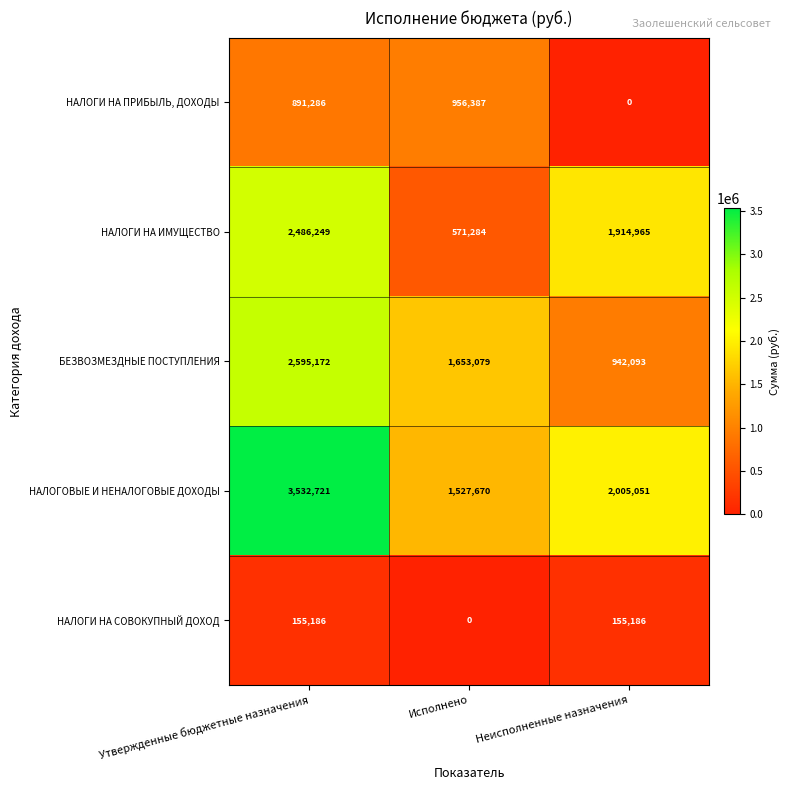

At how many categories does at least one series exceed 3467349?

1